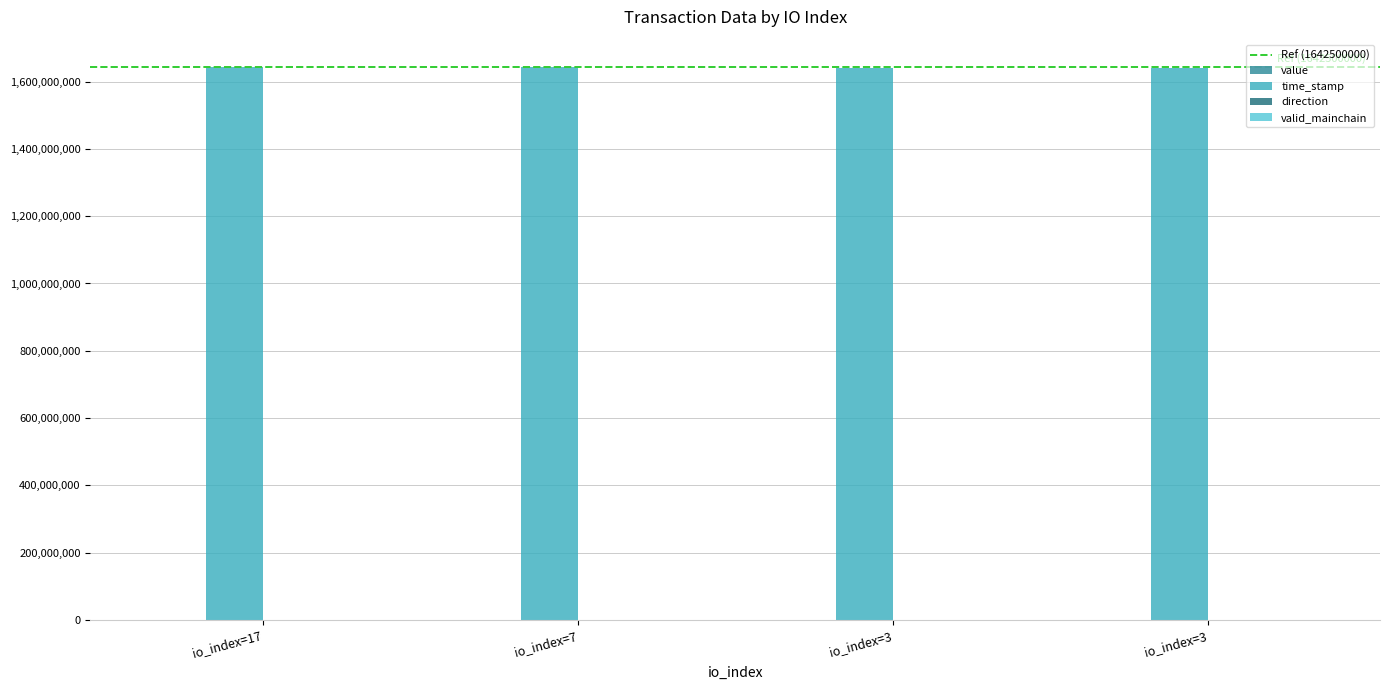

What is the value of the direction bar at the 3rd from the left?

1